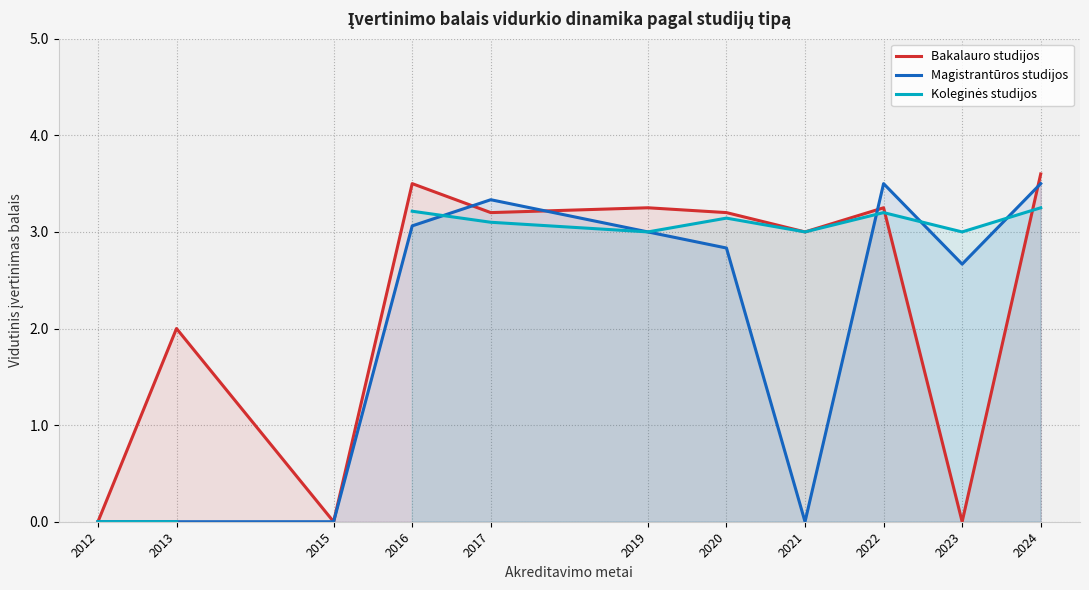

Does the chart have visible grid lines?

Yes